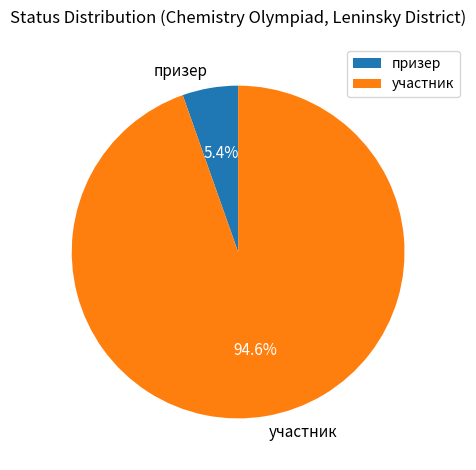

To the nearest percent, what is the difference between the largest and smallest slice percentages?

89%